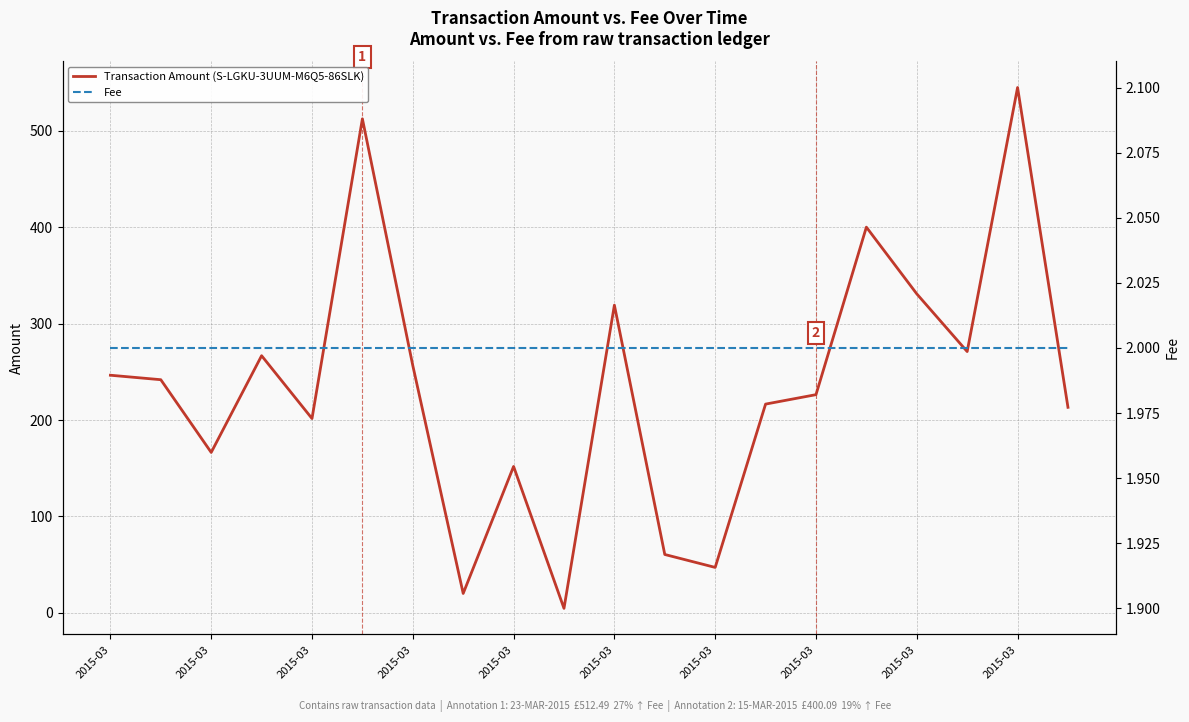

List the series in order of their overall mean, lowest first.

Fee, Transaction Amount (S-LGKU-3UUM-M6Q5-86SLK)